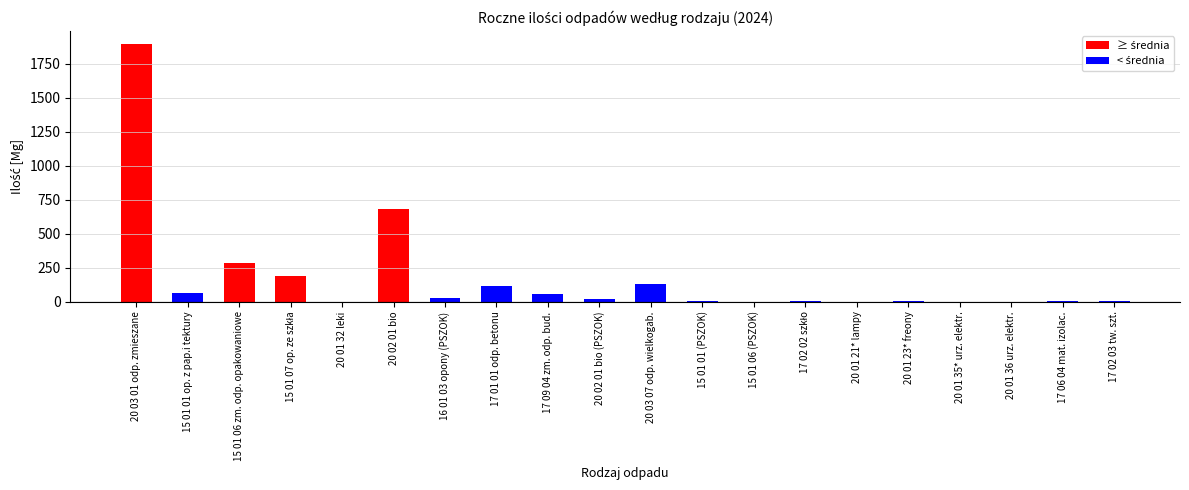

Does the chart contain stacked bars?

No